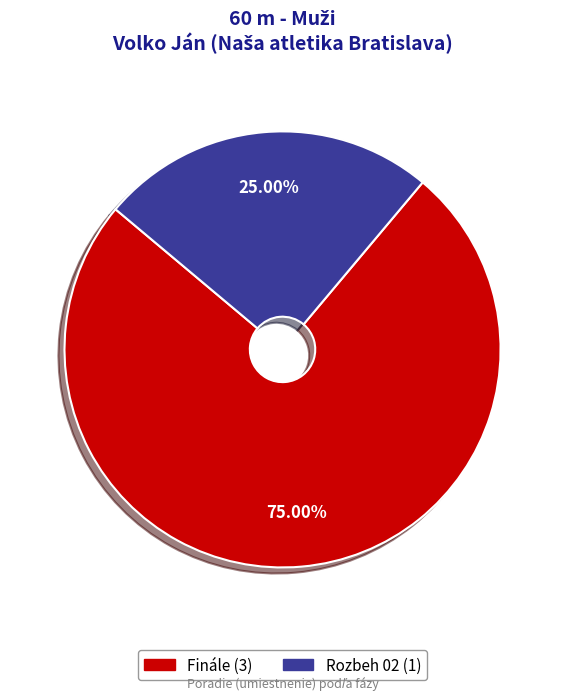

Is it true that Rozbeh 02 is 25% of the pie?

True